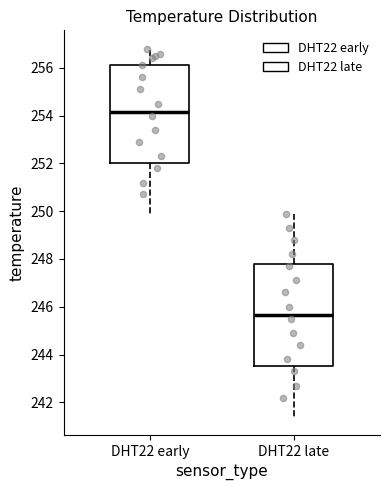

Which box's median line is the lowest?

DHT22 late